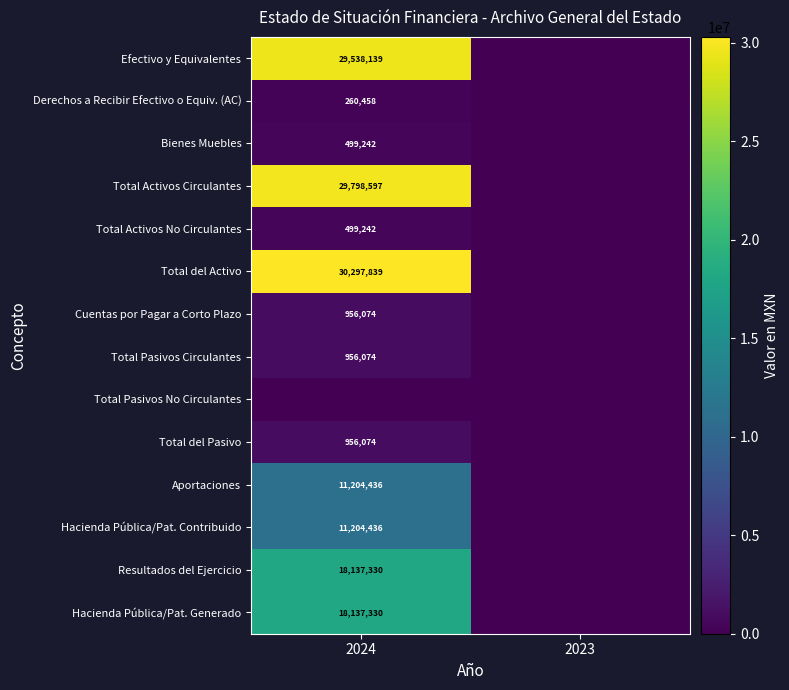

Is the value of Efectivo y Equivalentes at 2024 greater than the value of Hacienda Pública/Pat. Contribuido at 2024?

Yes